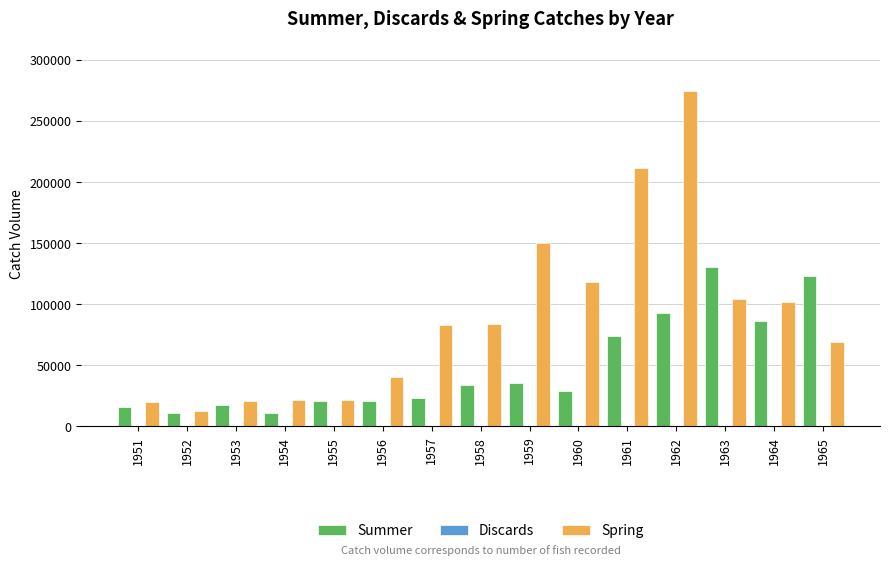

Which series has the widest spread of values?

Spring